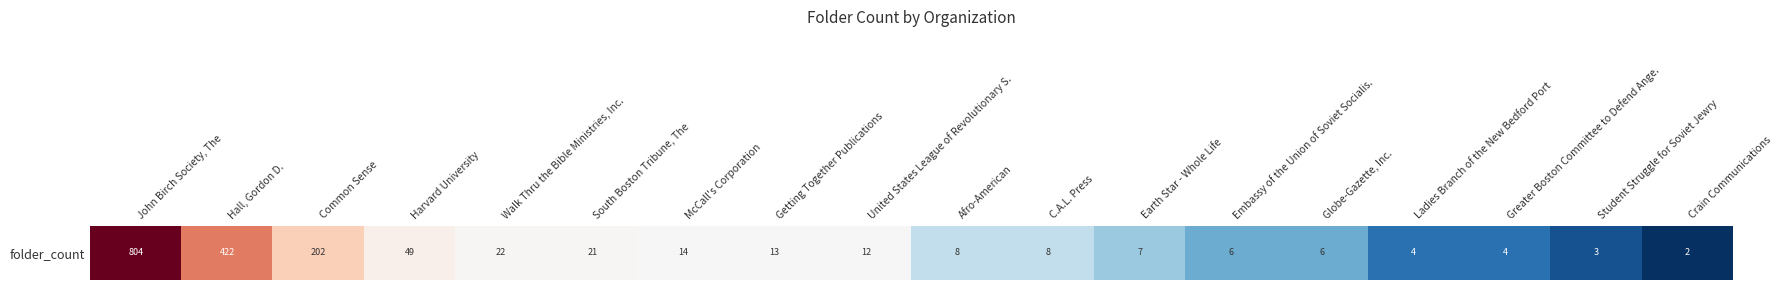

Reading left to right, what are all the values shown in this chart?

804	422	202	49	22	21	14	13	12	8	8	7	6	6	4	4	3	2